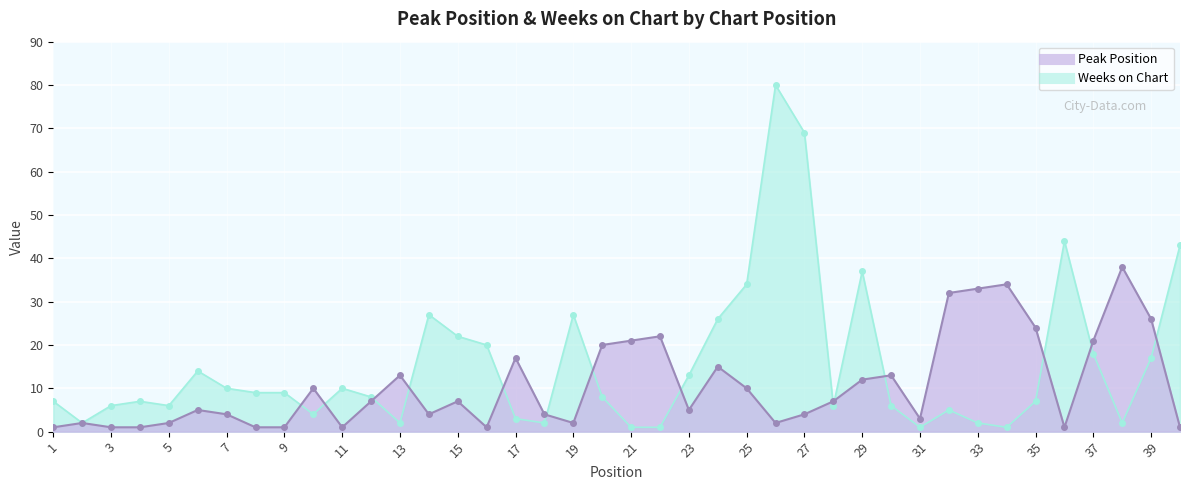

What is the minimum value shown in the chart?

1